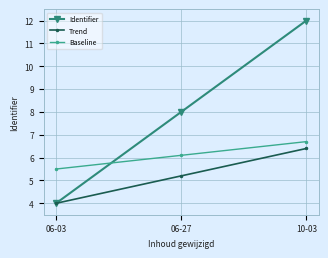

True or false: Identifier has a value of 6.4 at 06-03.

False